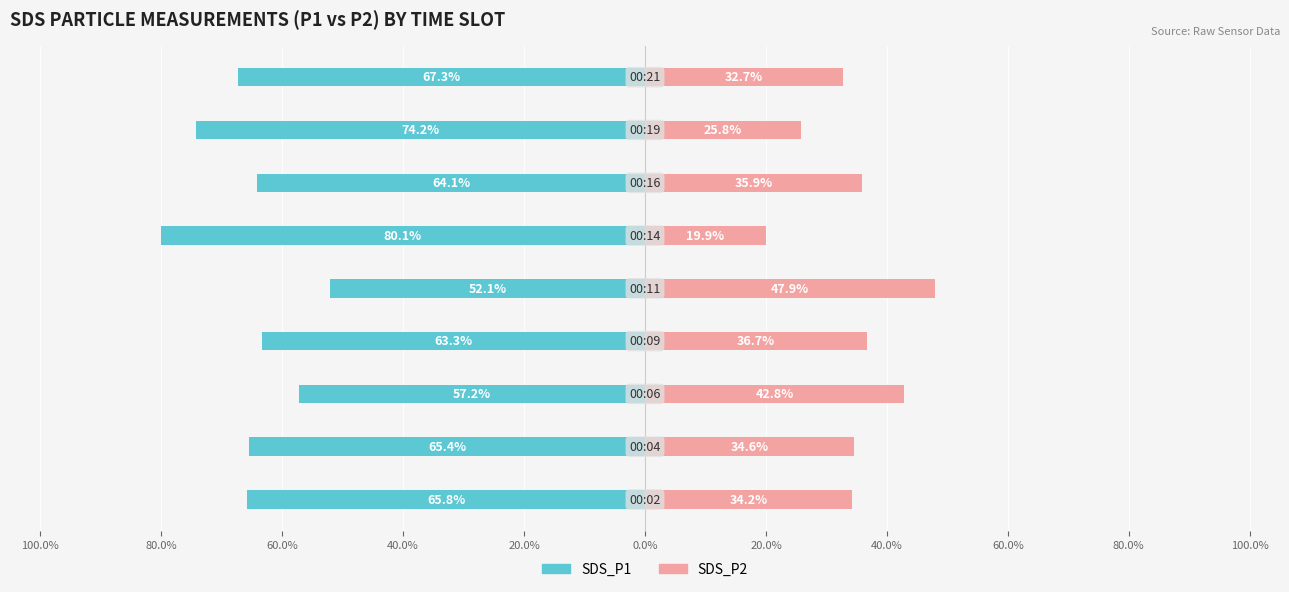

Reading left to right, extract all data points from this chart.

SDS_P1: -65.8	-65.4	-57.2	-63.3	-52.1	-80.1	-64.1	-74.2	-67.3
SDS_P2: 34.2	34.6	42.8	36.7	47.9	19.9	35.9	25.8	32.7